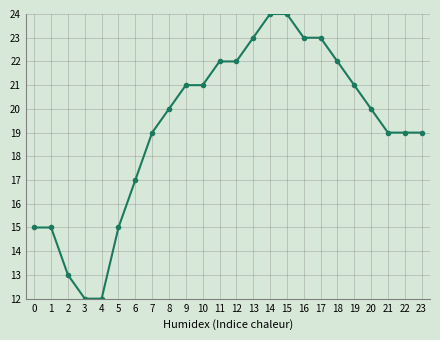

The chart shows a value of 17 at 6. True or false?

True